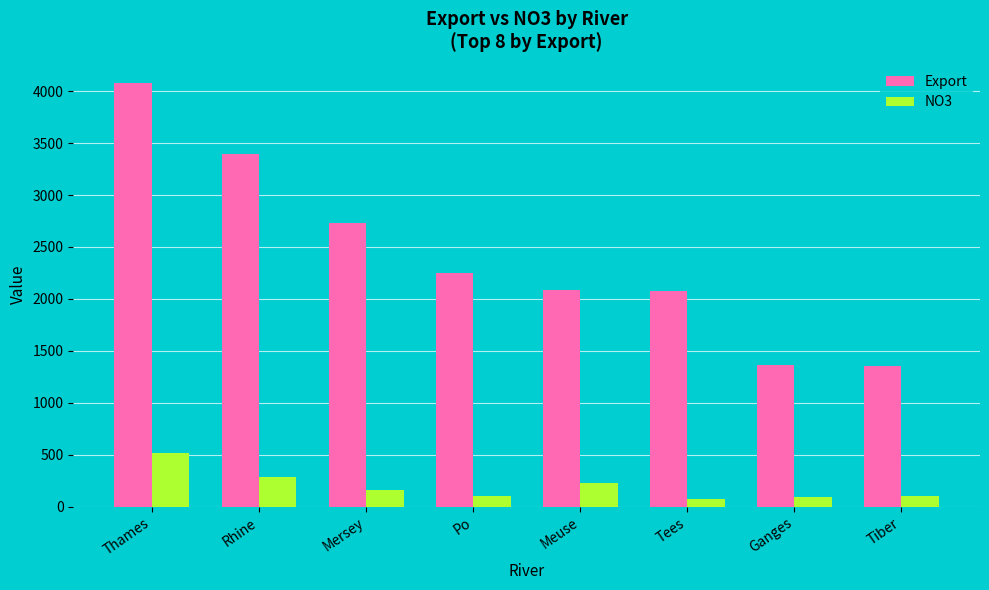

The NO3 series shows 520.0 at Thames. True or false?

True